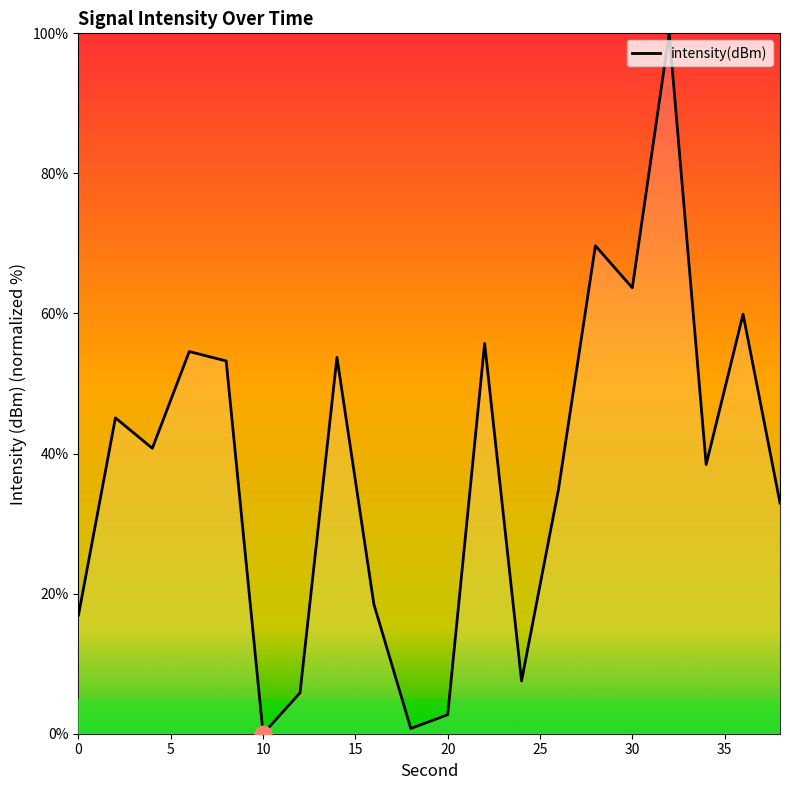

What is the greatest value displayed?

100.0